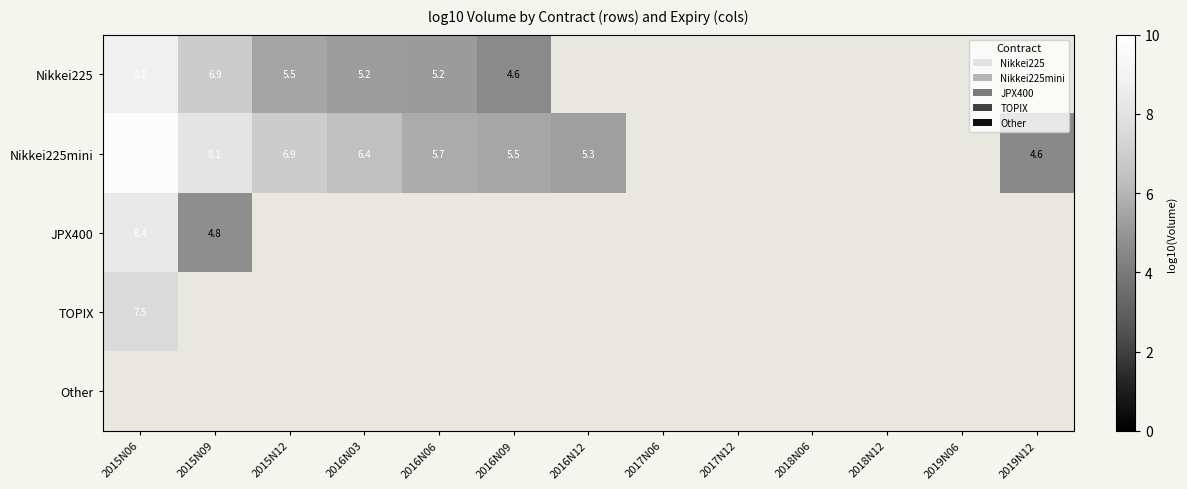

What is the smallest value displayed?

4.6